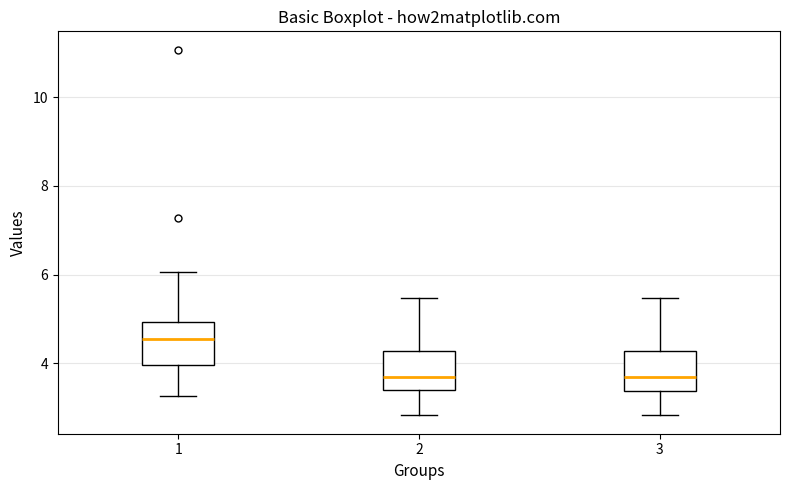

Where is the lower edge of the box at x = 2 on the y-axis? The values are not printed on the chart, so give them approximately, as read against the axis.

3.4